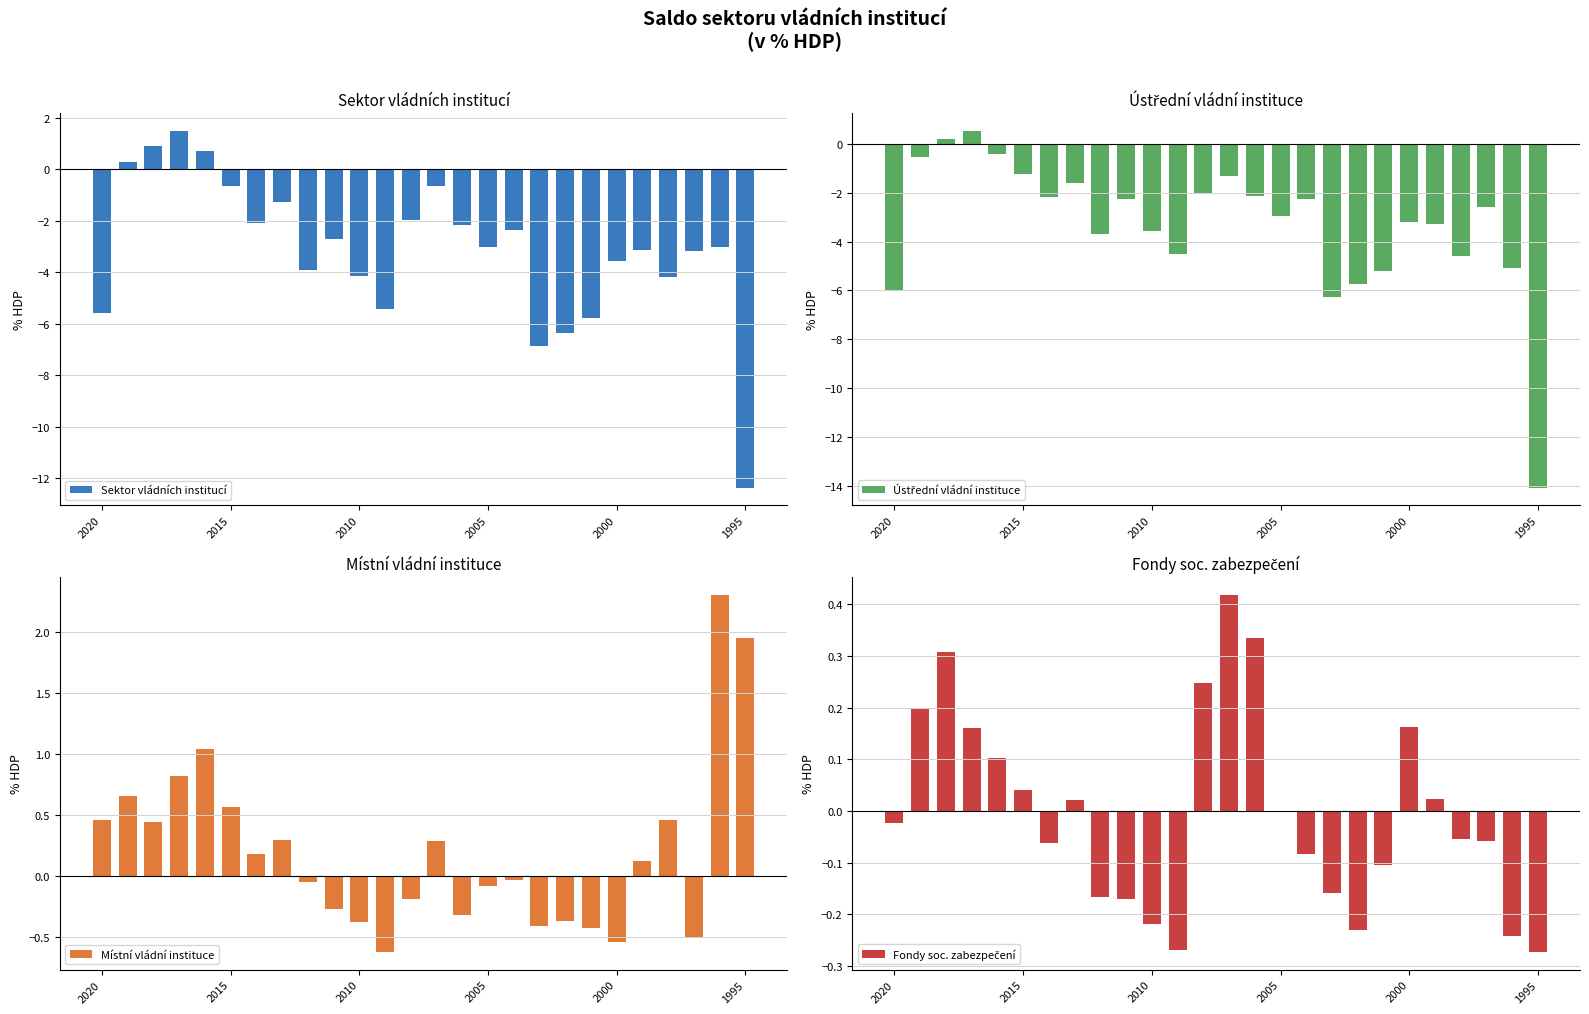

How many data points does each series have?

26